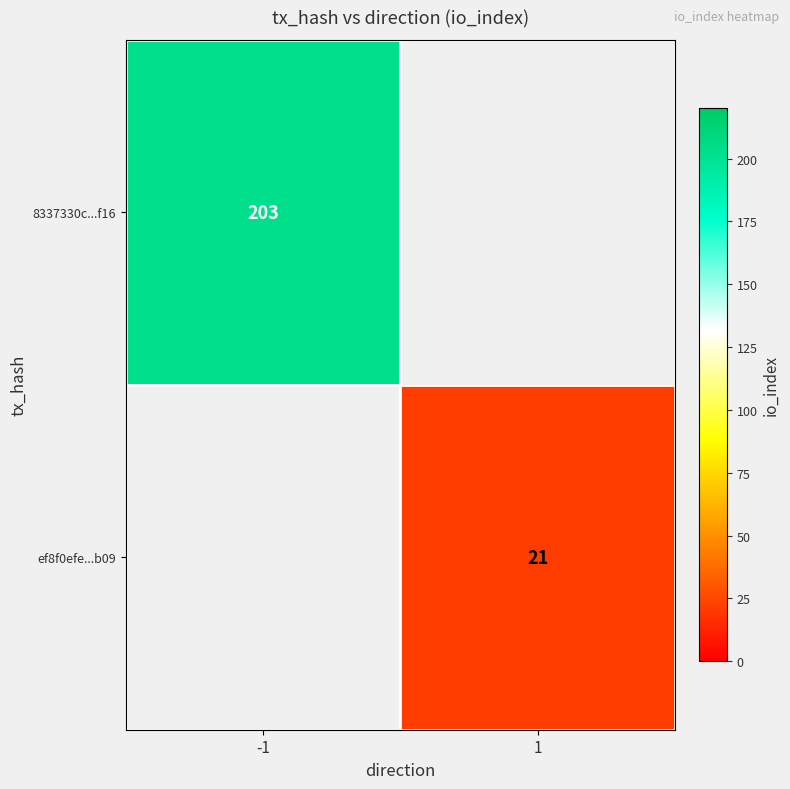

How many data points does each series have?

2